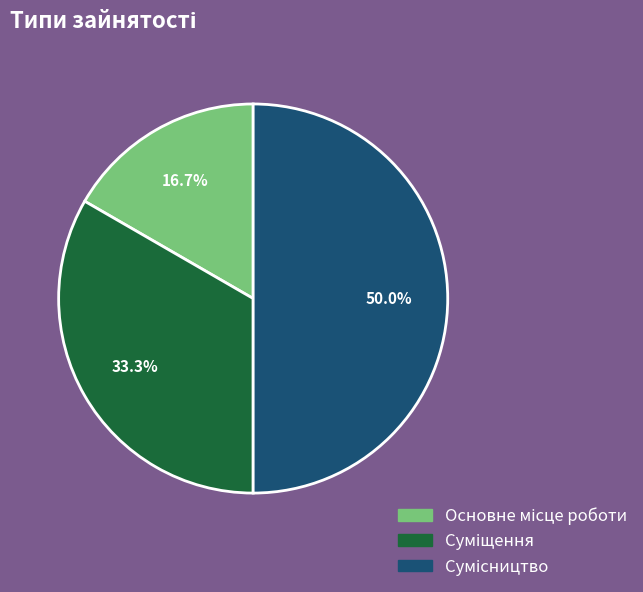

Is there any slice that represents more than half of the pie?

No